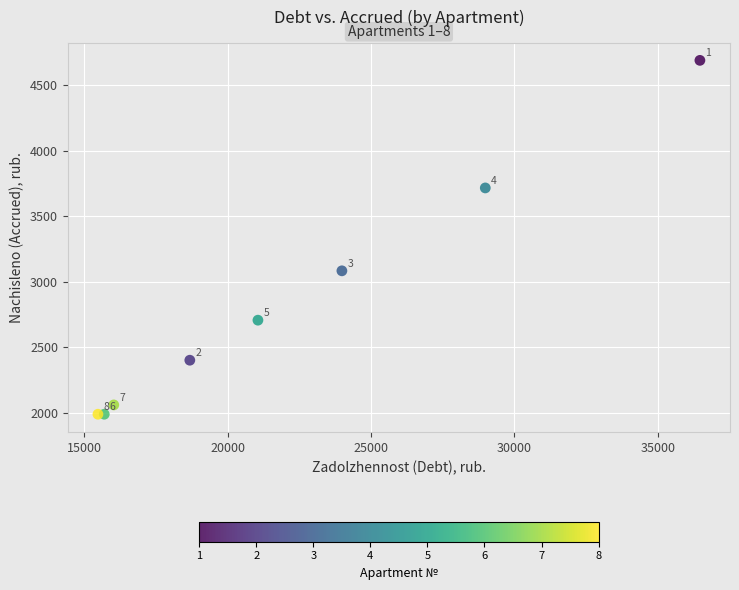

What Y value in the scatter plot is closest to 3338?

3083.2